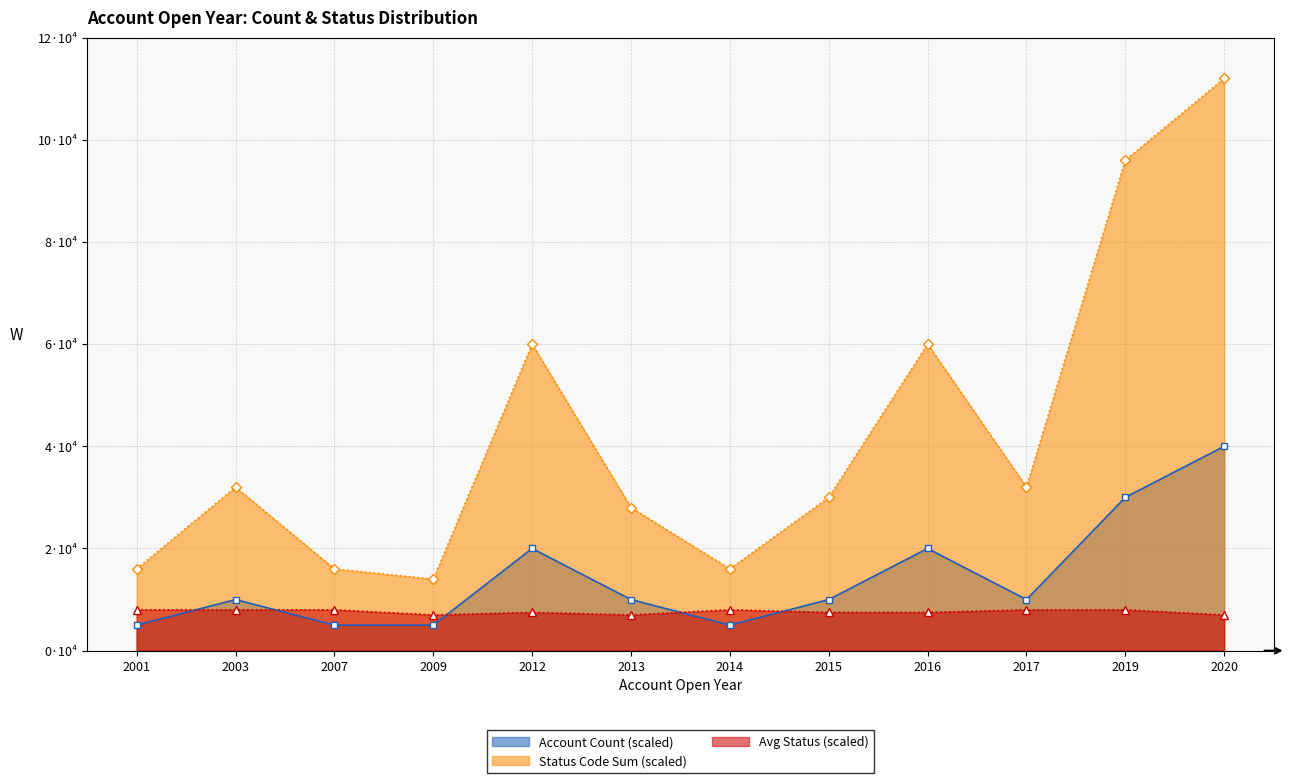

Which category has the lowest value in the Avg Status series?

2009